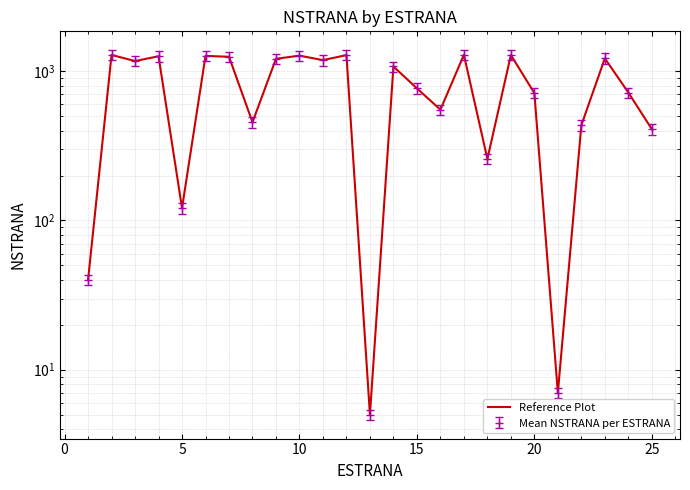

Reading right to left, extract all data points from this chart.

409.5	720.0	1220.0	434.5	7.0	714.0	1284.0	258.3	1288.0	552.7	768.0	1076.0	5.0	1283.0	1187.0	1272.0	1211.5	455.5	1250.0	1267.0	121.0	1260.0	1170.5	1286.0	40.0